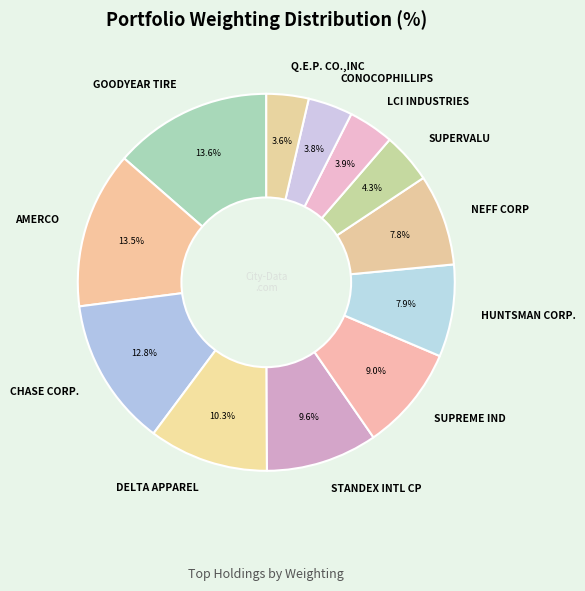

Which has a higher value, CHASE CORP. or LCI INDUSTRIES?

CHASE CORP.